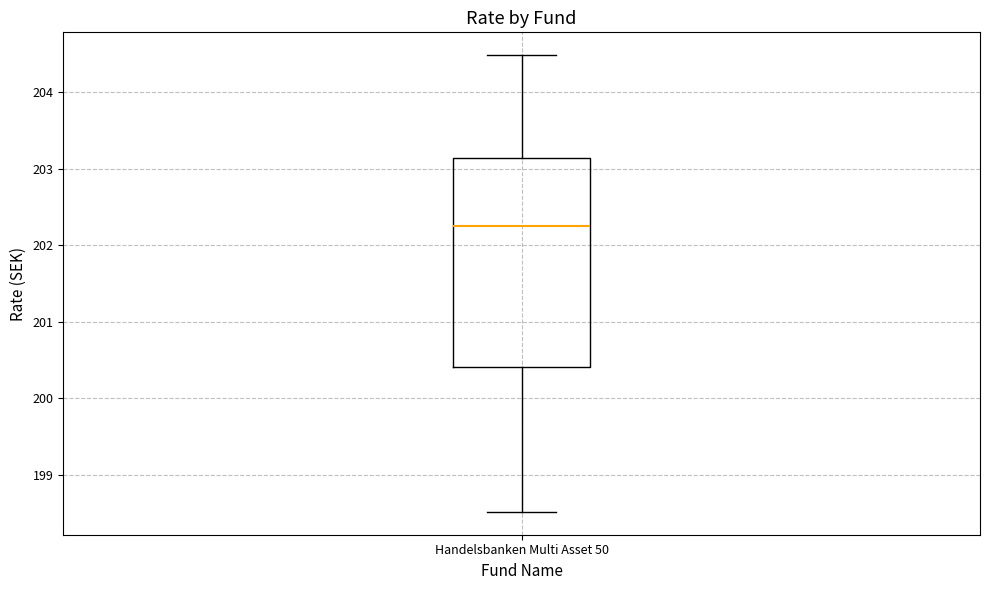

Where is the lower edge of the box for Handelsbanken Multi Asset 50 on the y-axis? The values are not printed on the chart, so give them approximately, as read against the axis.

200.4